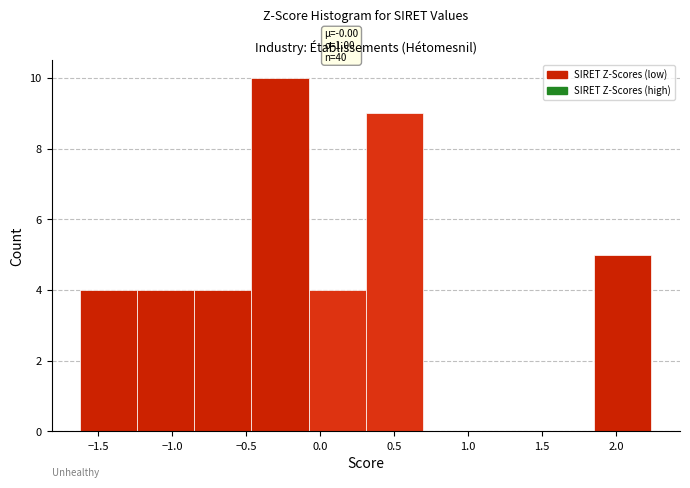

Which range on the x-axis has the tallest bar?

-0.45 to -0.10